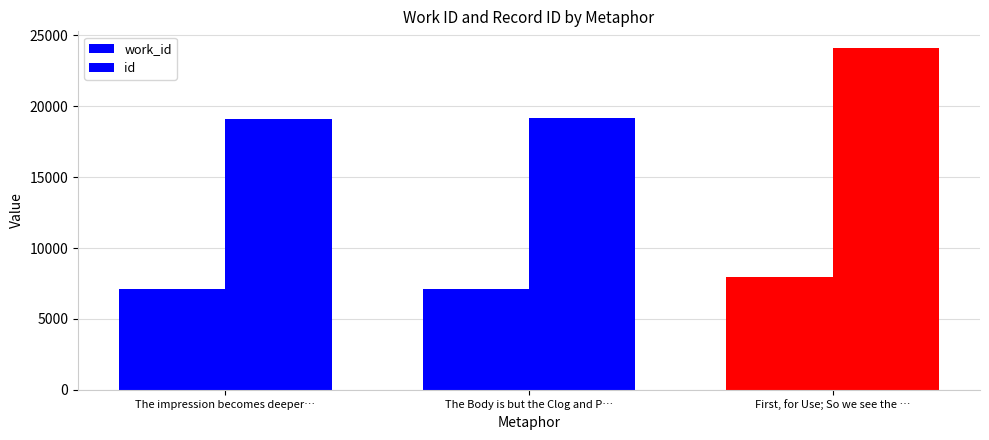

How many data points in id are less than 19191?

1